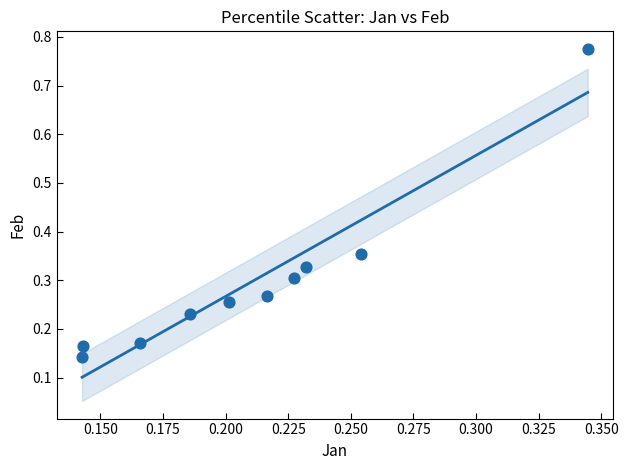

What is the range of Y values (max minus min)?

0.6